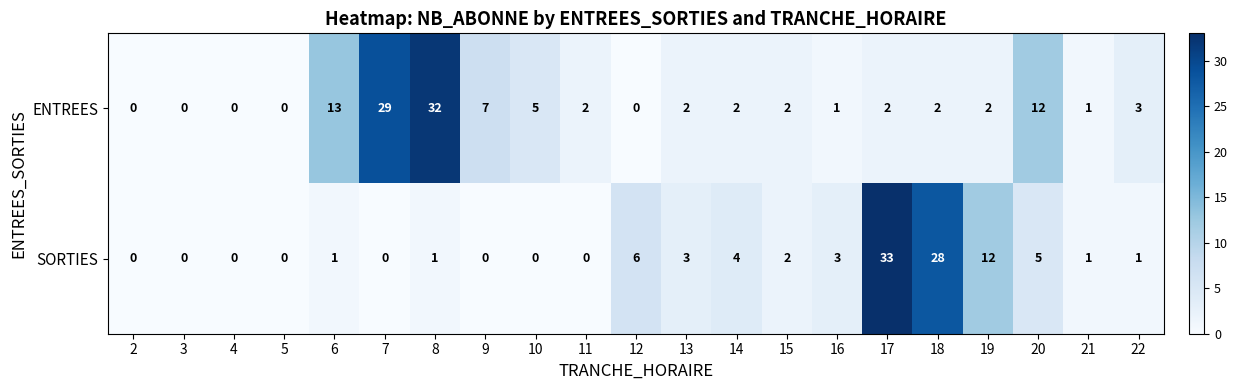

Rank the series by their maximum value, from highest to lowest.

SORTIES, ENTREES